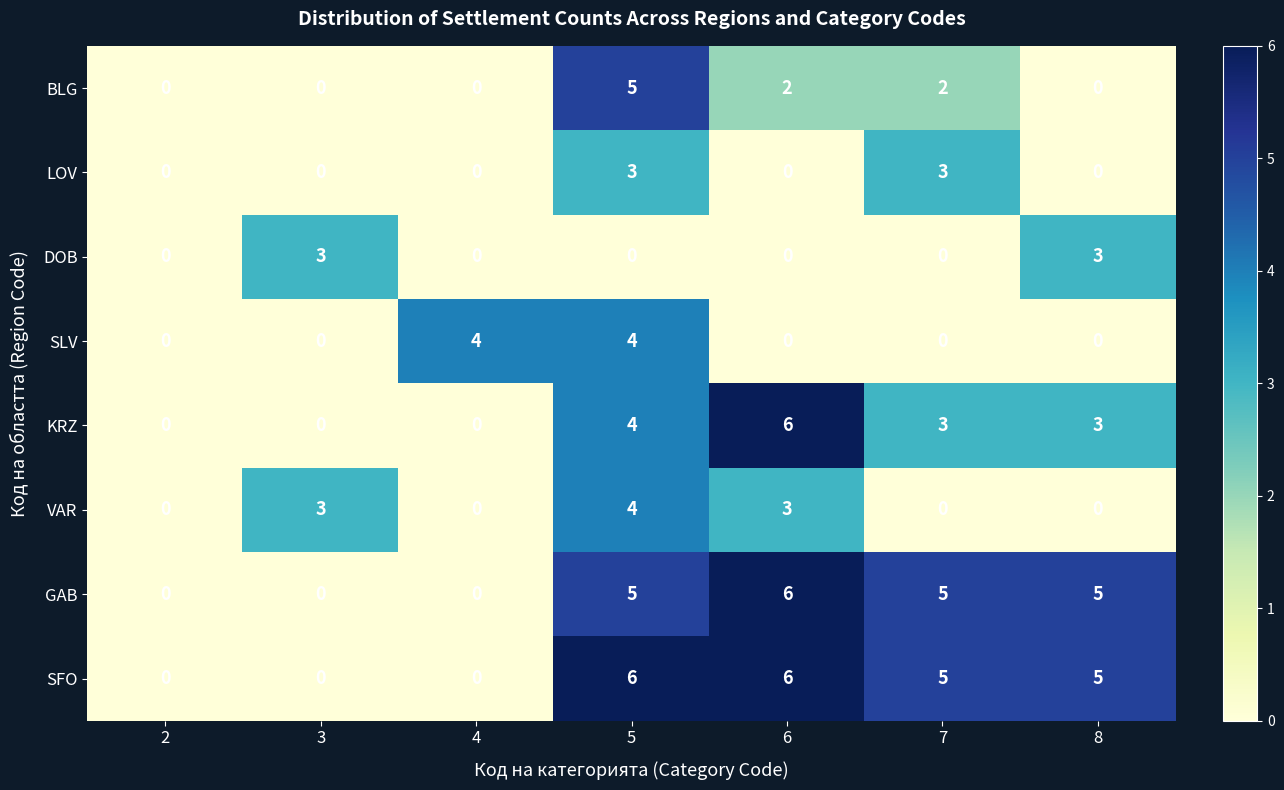

What is the greatest value displayed?

6